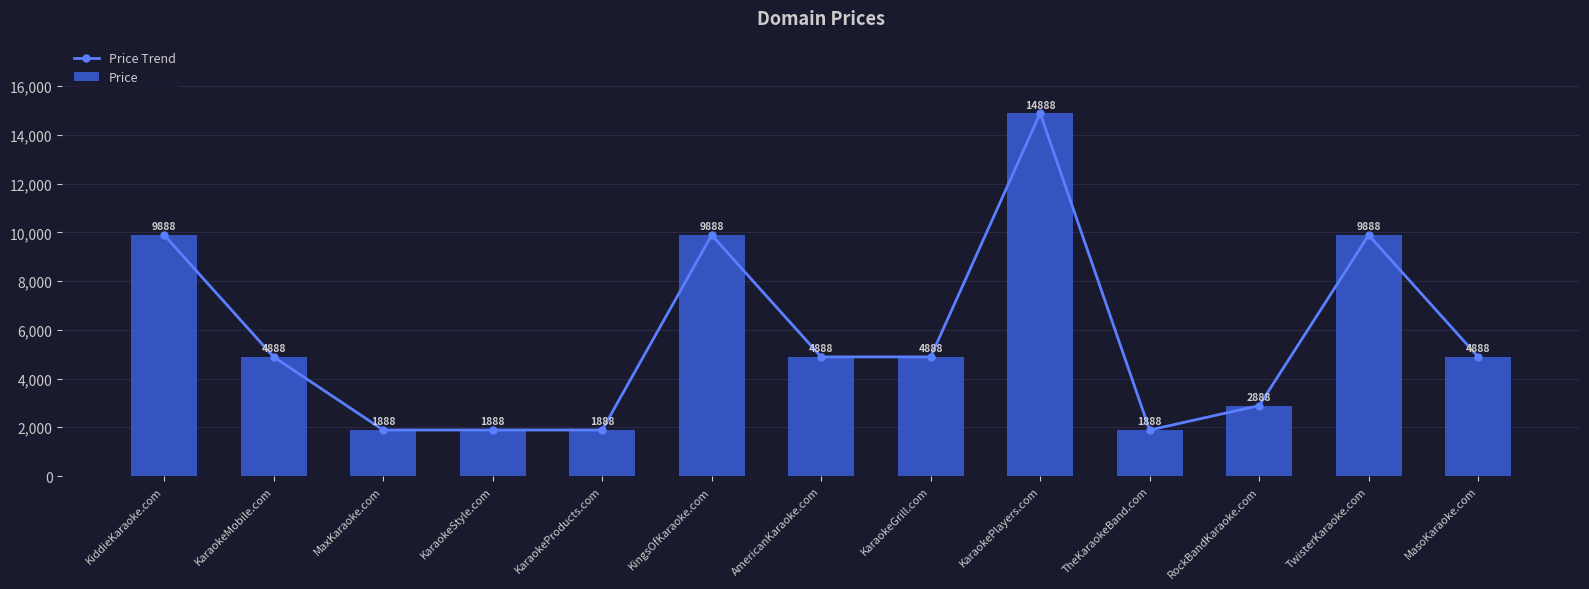

True or false: Price Trend has a value of 725 at MaxKaraoke.com.

False